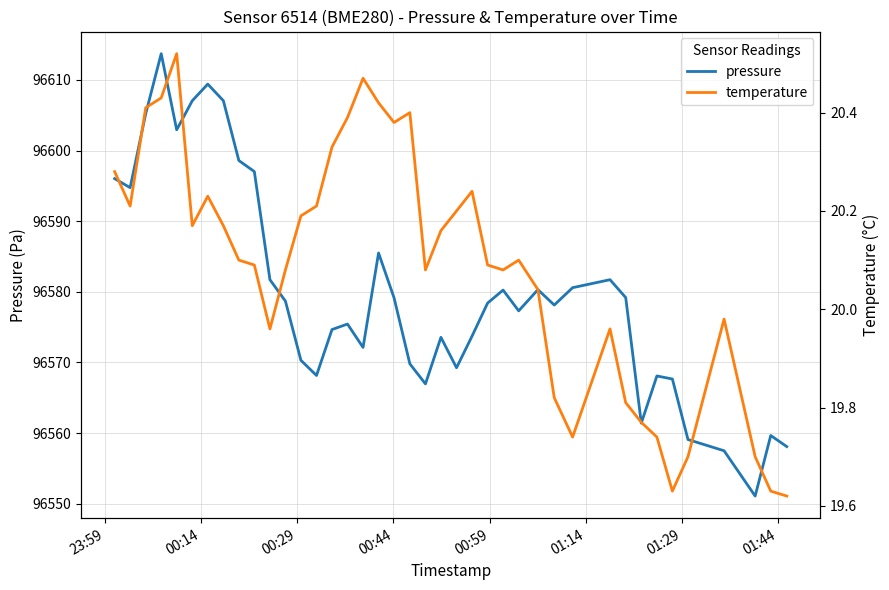

How many lines are shown in the chart?

2